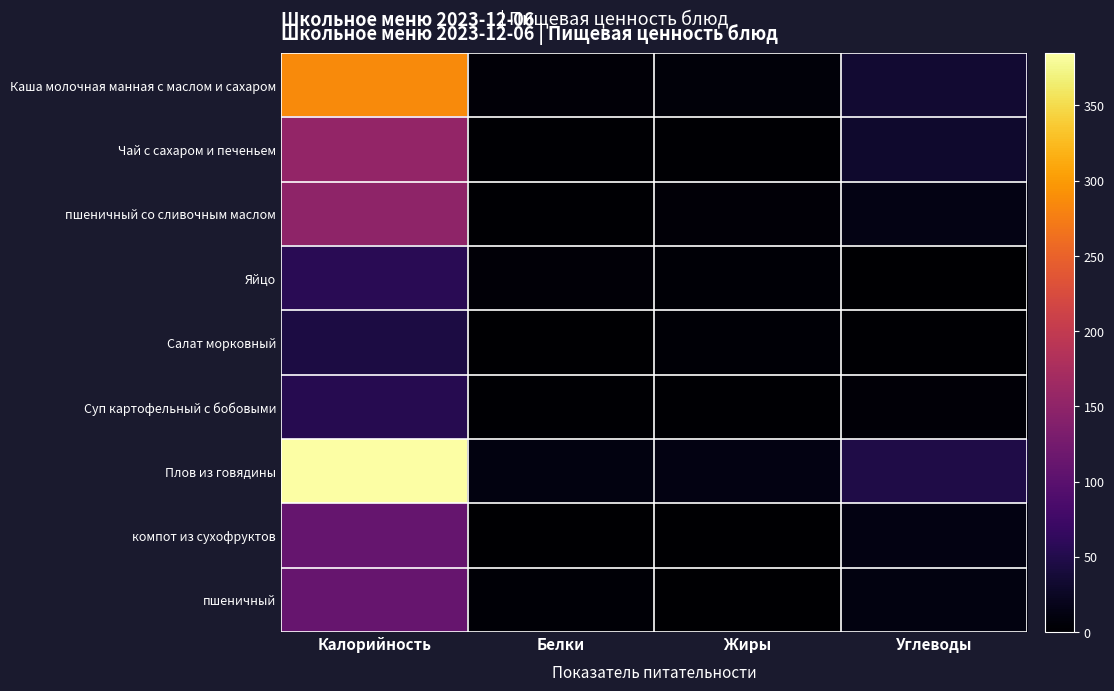

Reading left to right, list all the values displayed in this chart.

Каша молочная манная с маслом и сахаром: Калорийность=287	Белки=5	Жиры=7	Углеводы=34
Чай с сахаром и печеньем: Калорийность=154	Белки=3	Жиры=3	Углеводы=31
пшеничный со сливочным маслом: Калорийность=149	Белки=3	Жиры=5	Углеводы=15
Яйцо: Калорийность=56	Белки=5	Жиры=4	Углеводы=0
Салат морковный: Калорийность=45	Белки=1	Жиры=4	Углеводы=2
Суп картофельный с бобовыми: Калорийность=53	Белки=2	Жиры=2	Углеводы=5
Плов из говядины: Калорийность=385	Белки=11	Жиры=13	Углеводы=48
компот из сухофруктов: Калорийность=110	Белки=1	Жиры=0	Углеводы=13
пшеничный: Калорийность=112	Белки=4	Жиры=0	Углеводы=12